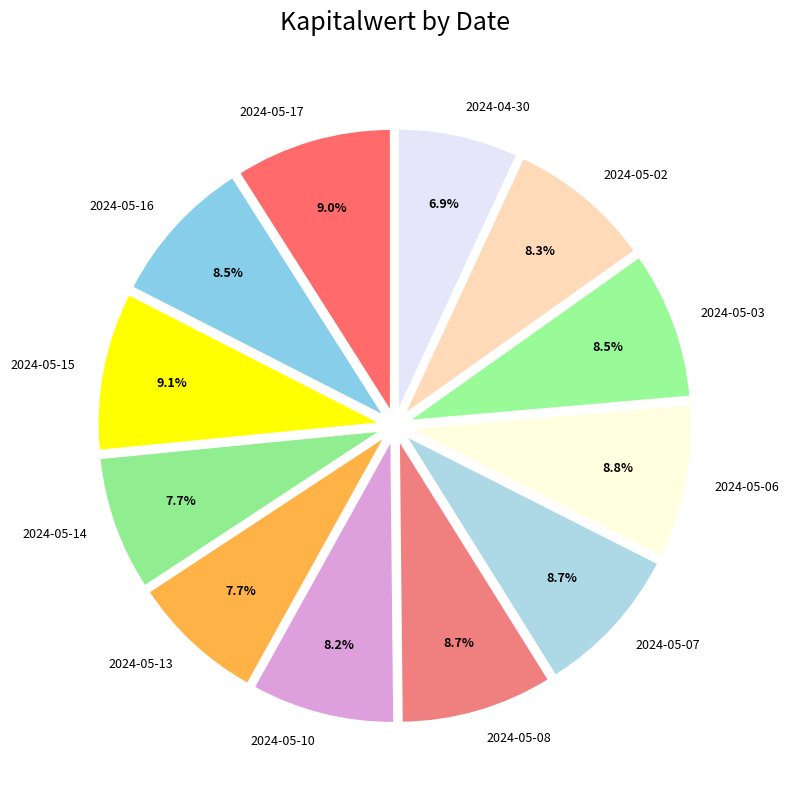

The 2024-05-06 slice represents 1% of the pie. True or false?

False